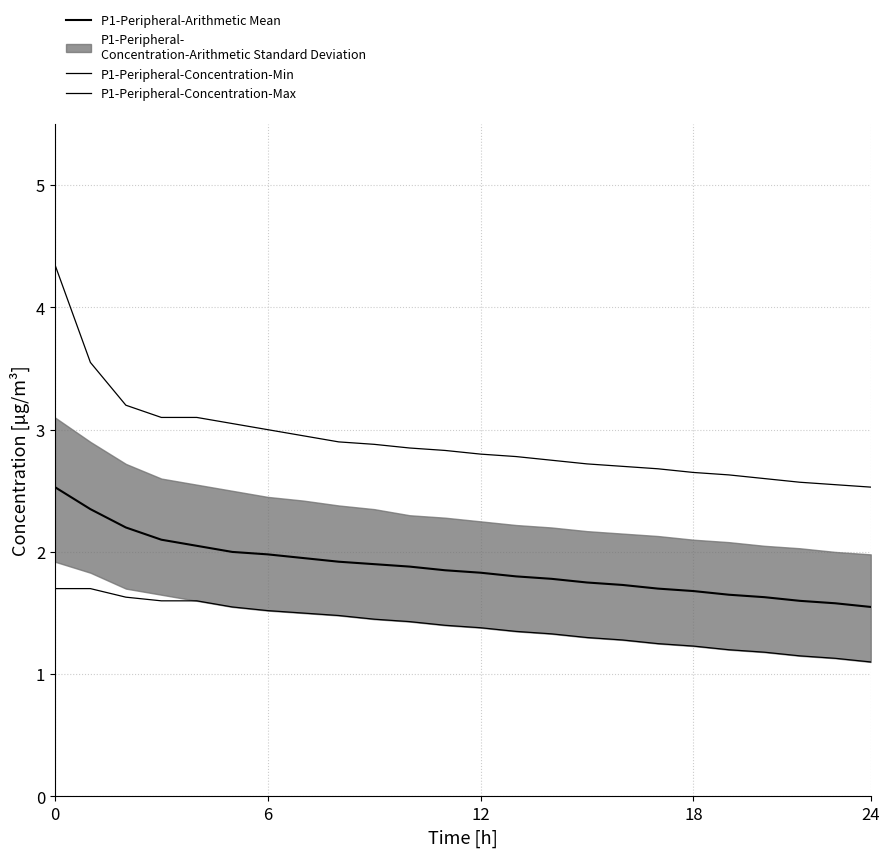

At how many categories does at least one series exceed 2?

24